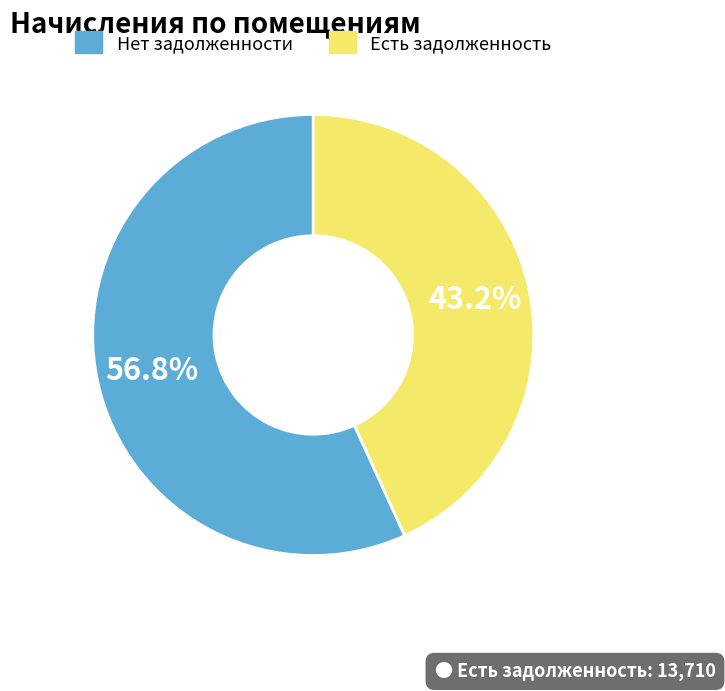

Rank the categories by value from highest to lowest.

Нет задолженности, Есть задолженность